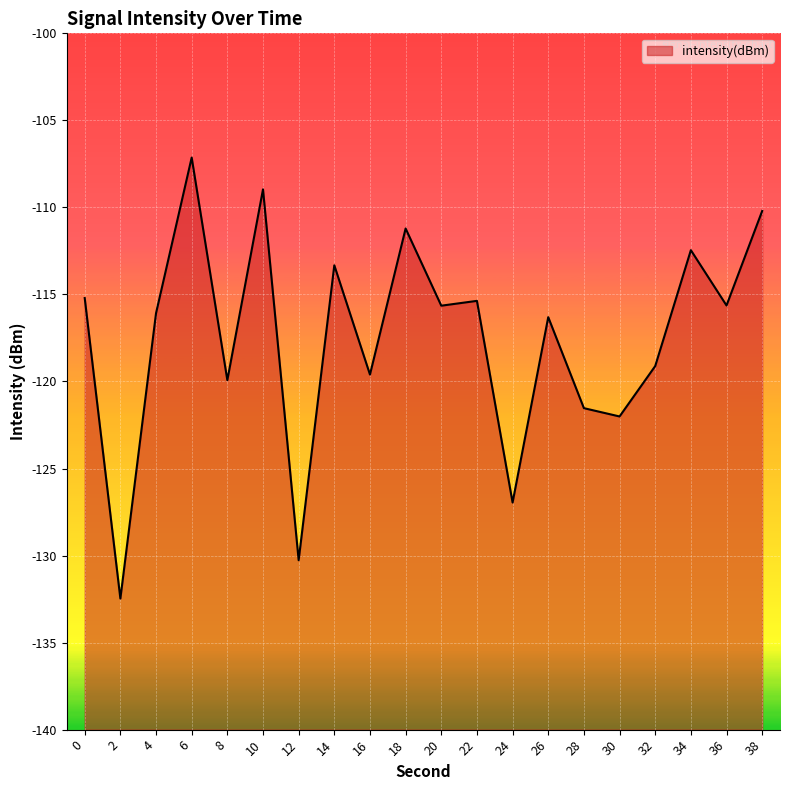

At which label is the value closest to -119?

32